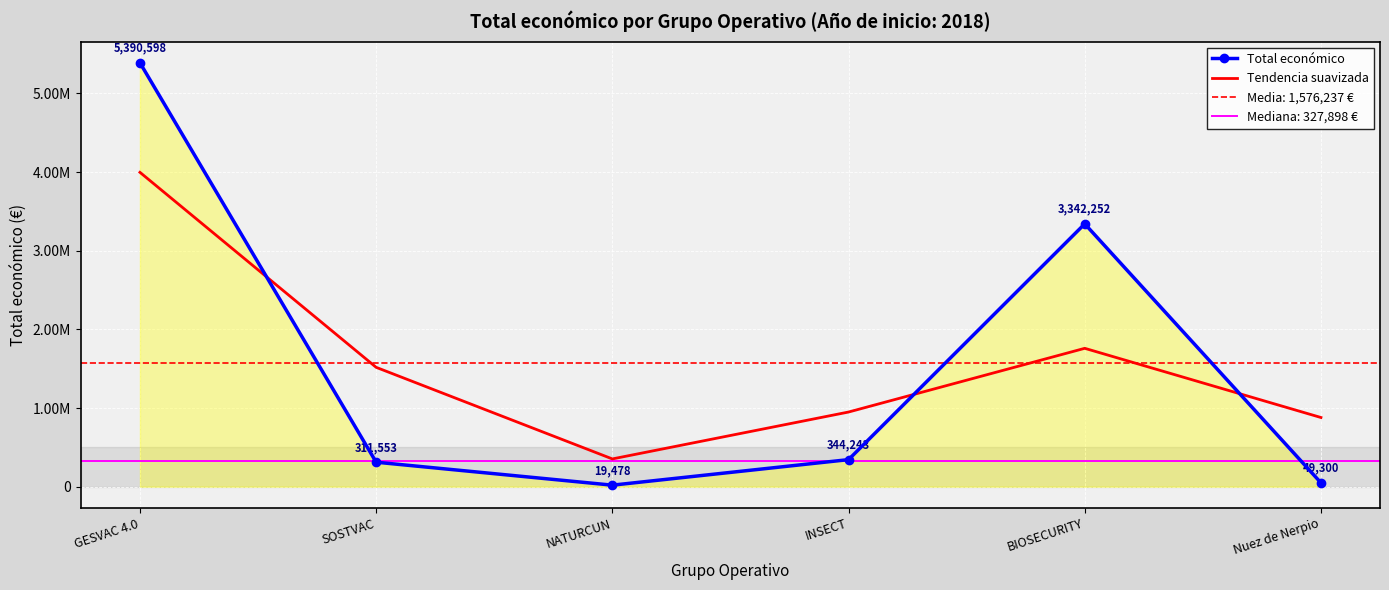

Reading left to right, transcribe all the data shown in this chart.

Total económico: 5390598	311553	19478	344243	3342252	49300
Tendencia suavizada: 3997439	1517805	353175	949488	1759669	879844